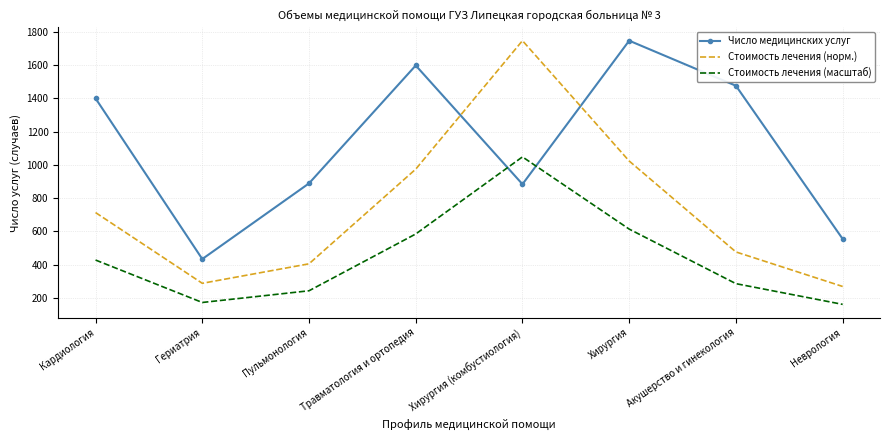

What is the spread (max minus min) of values at Хирургия?

1133.0